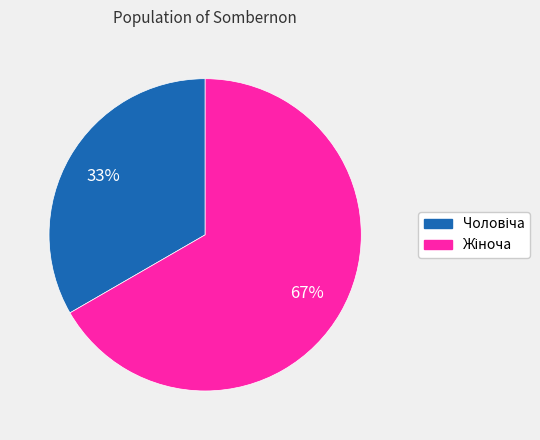

To the nearest percent, what is the average slice percentage?

50%